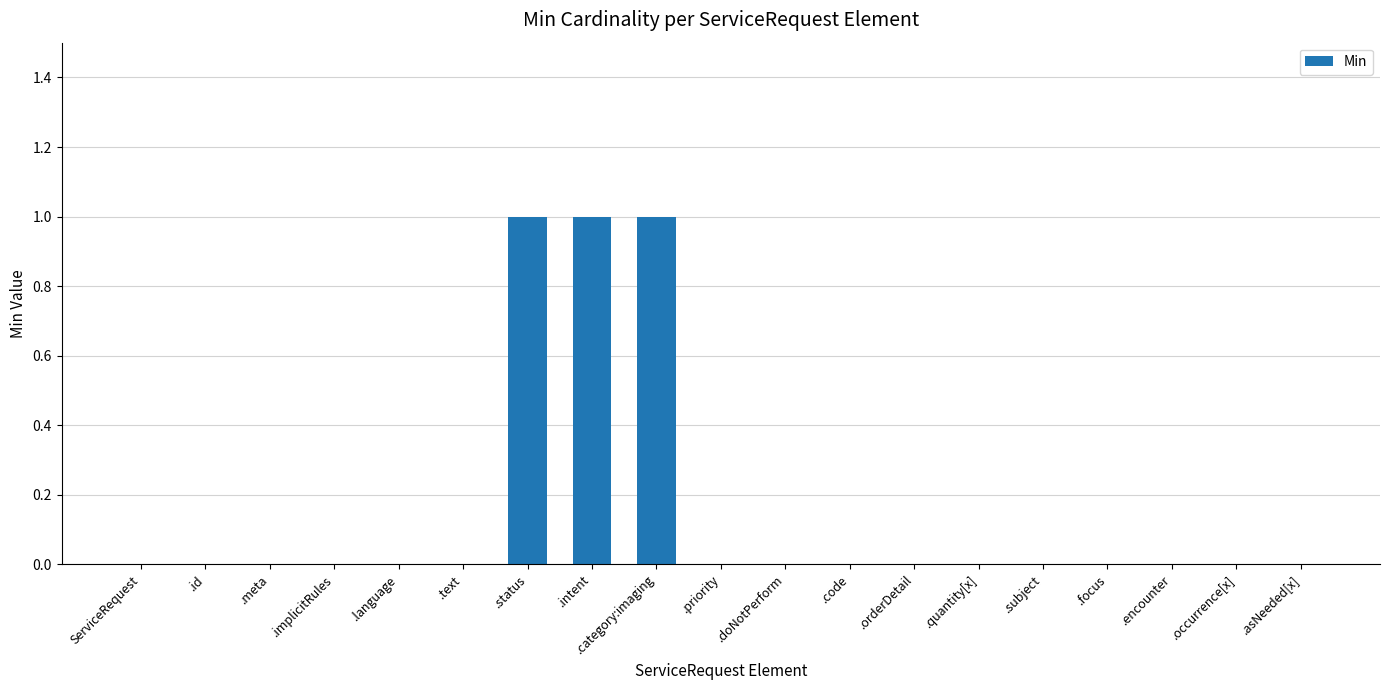

True or false: the data shows 0 at .id.

True